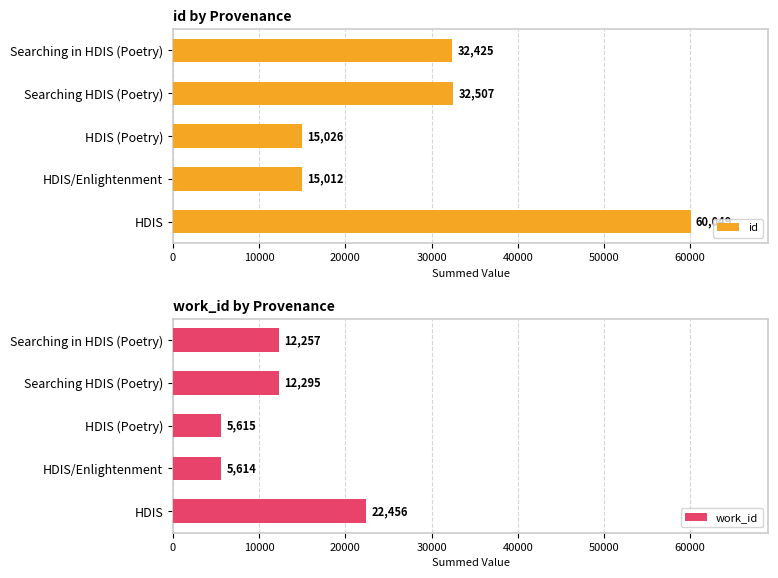

True or false: id has a value of 7361 at HDIS (Poetry).

False